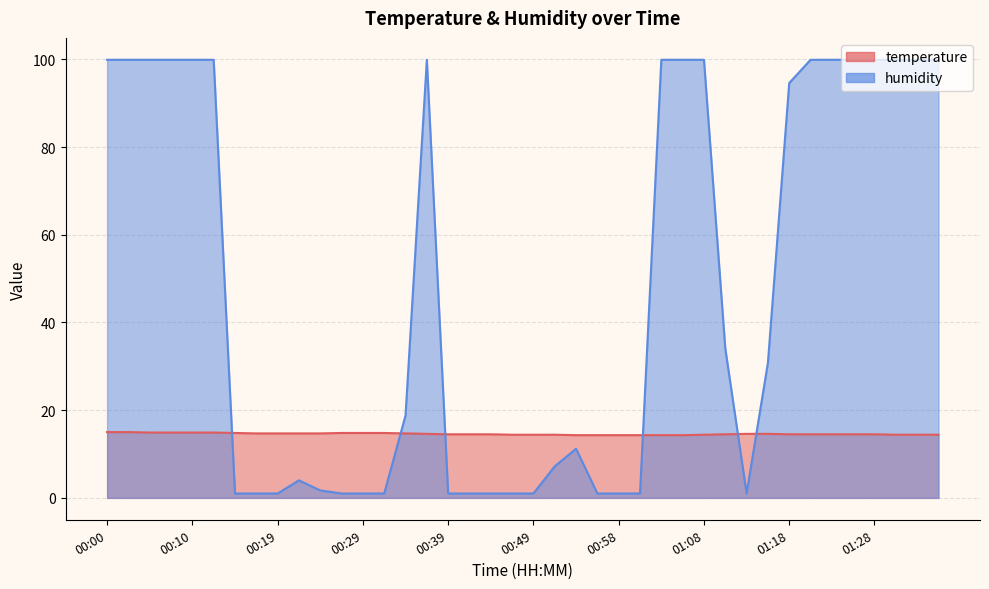

At 01:16, list the series in order from largest to smallest.

humidity, temperature